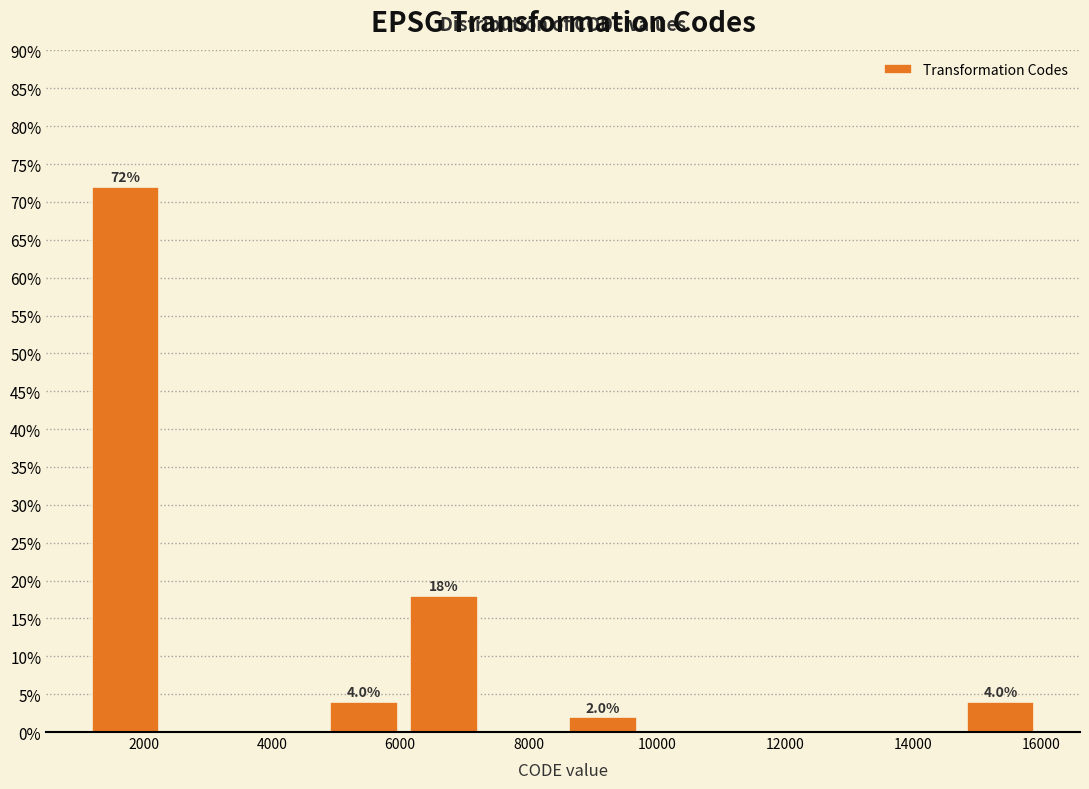

Which range on the x-axis has the tallest bar?

1200 to 2400